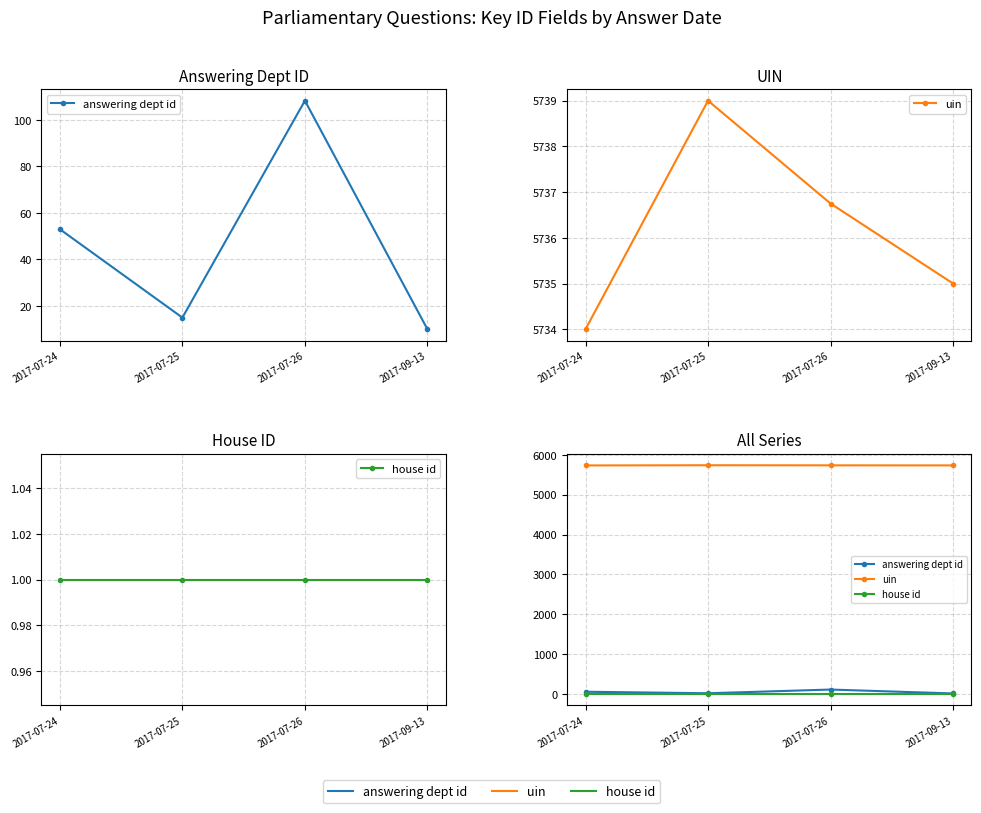

Which series has the widest spread of values?

answering dept id